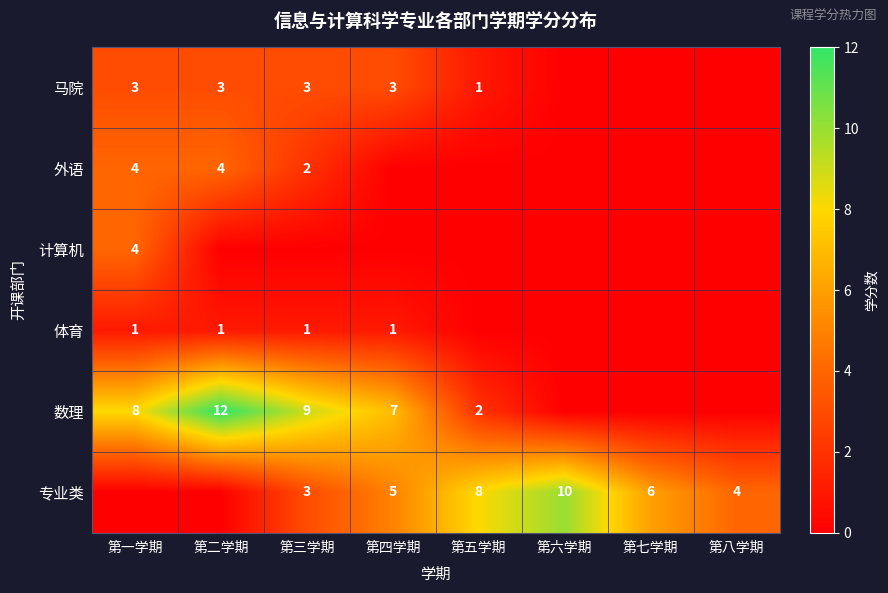

What is the sum of the 专业类 values at 第三学期 and 第四学期?

8